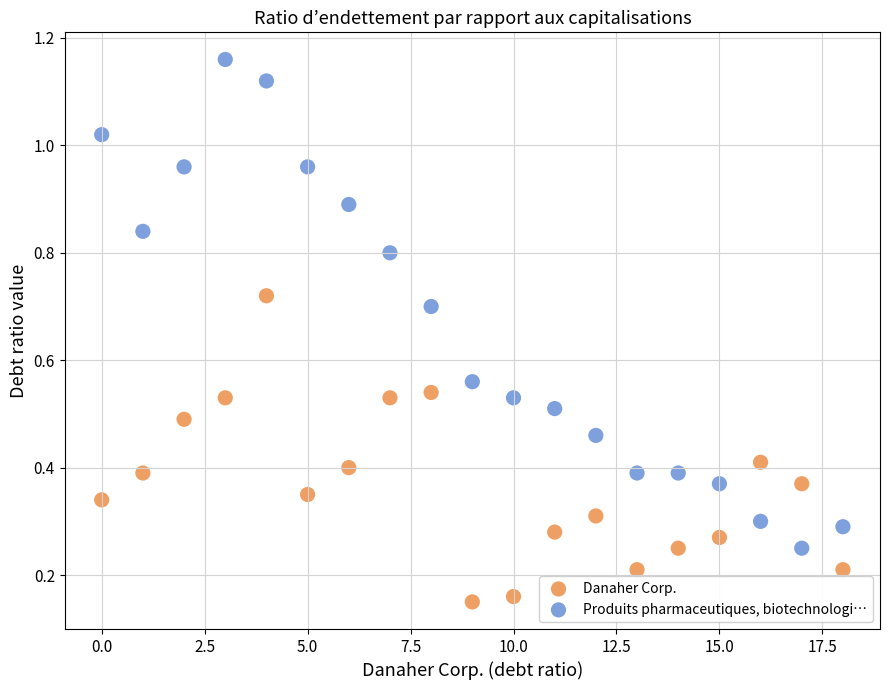

Which series contains the highest Y value?

Produits pharmaceutiques, biotechnologi…